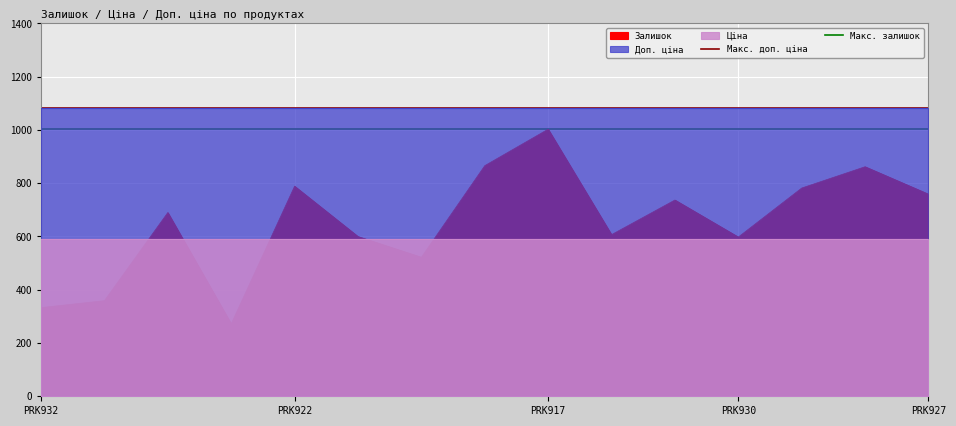

What is the average value of the Макс. доп. ціна series?

1081.7